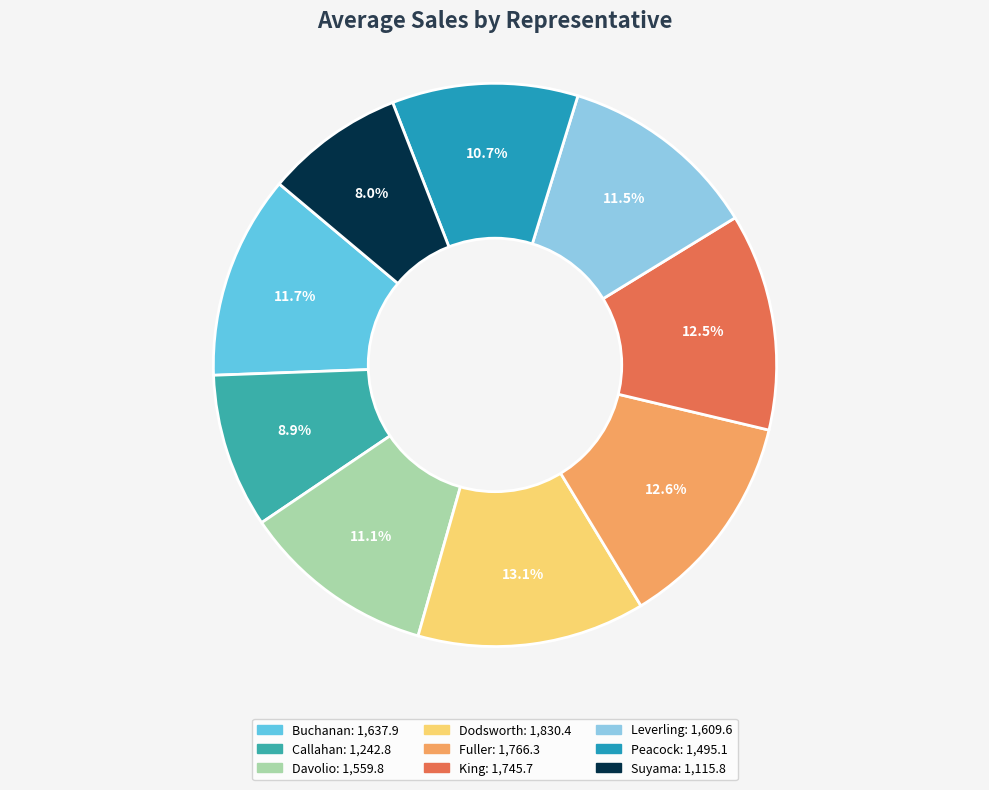

To the nearest percent, what portion does Peacock represent?

11%